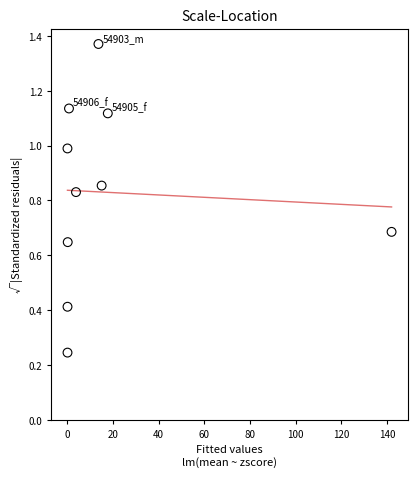

What is the range of X values (max minus min)?

142.0